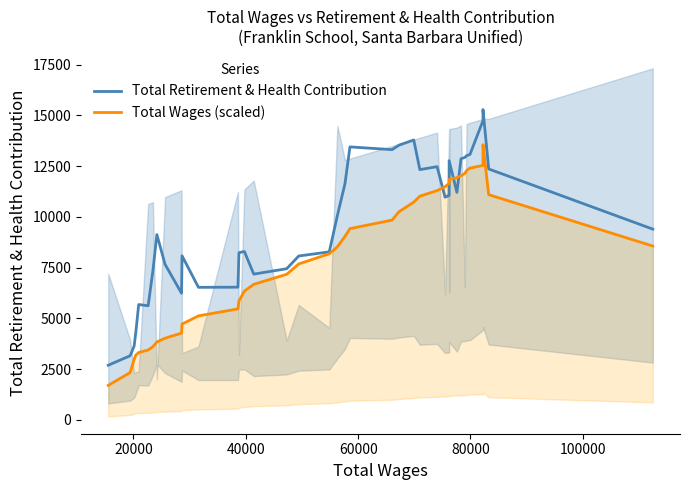

True or false: Total Wages (scaled) has more than 2 points higher than both neighbors.

False